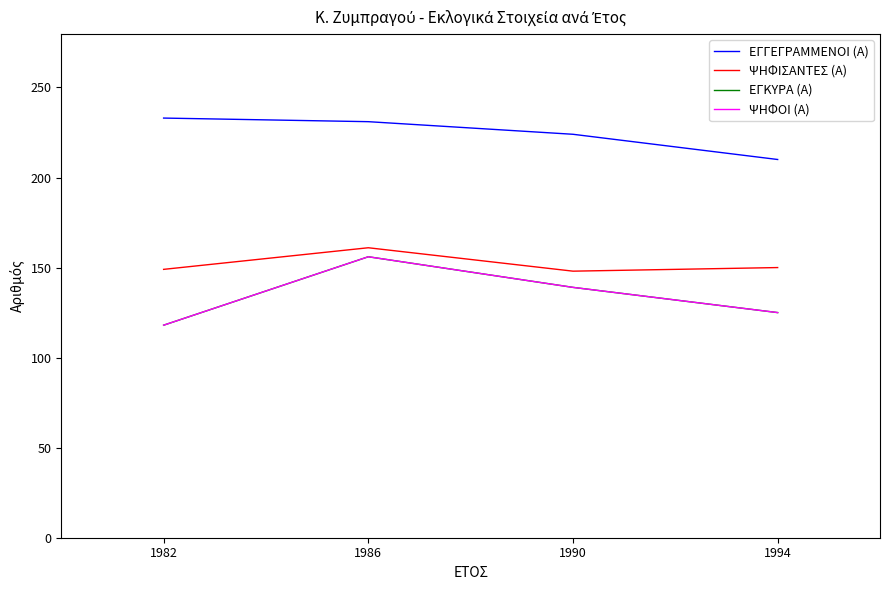

What is the maximum value shown in the chart?

233